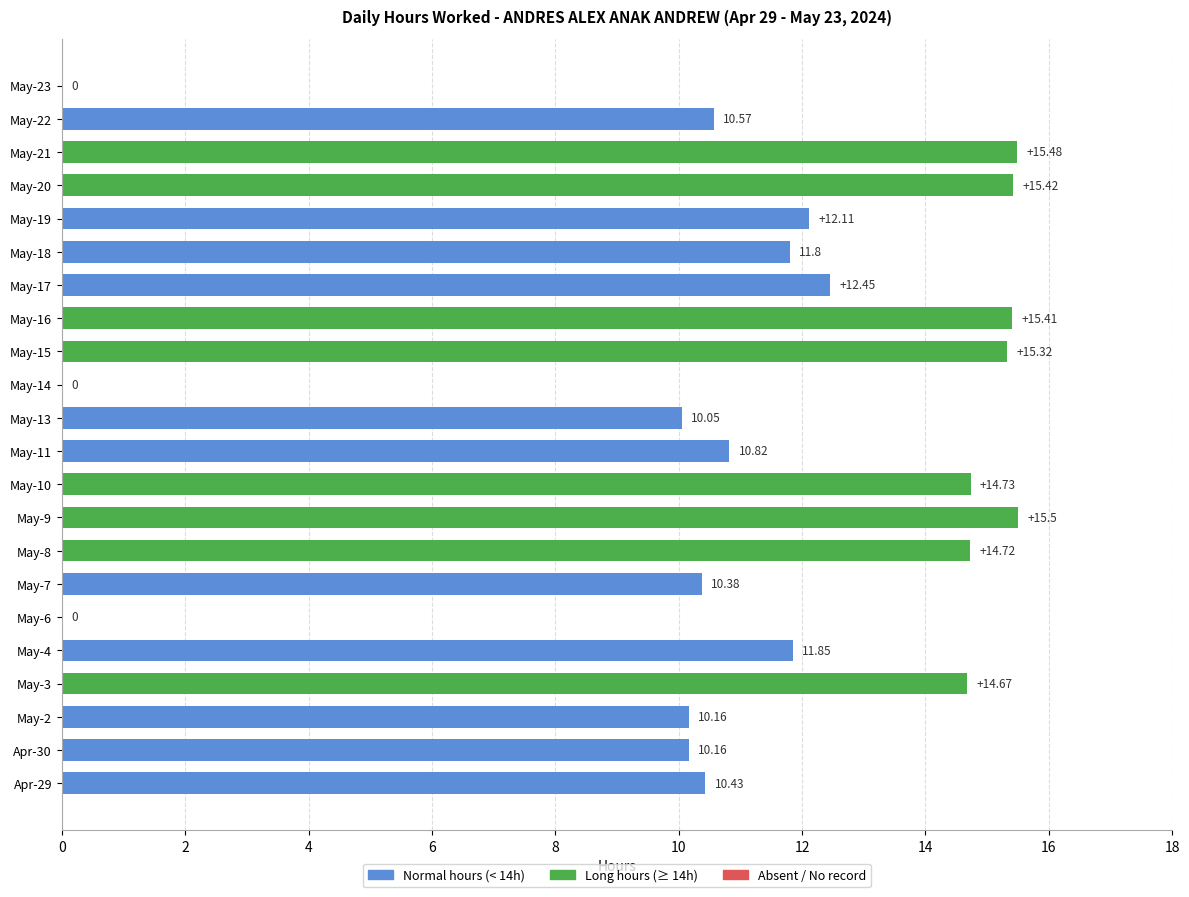

Approximately how many times larger is the value at May-4 compared to May-20?

0.8